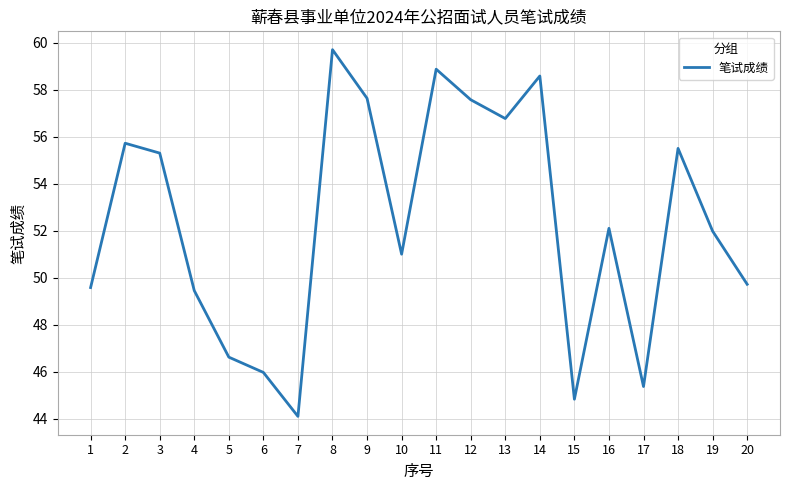

What is the difference between the maximum and minimum values?

15.6